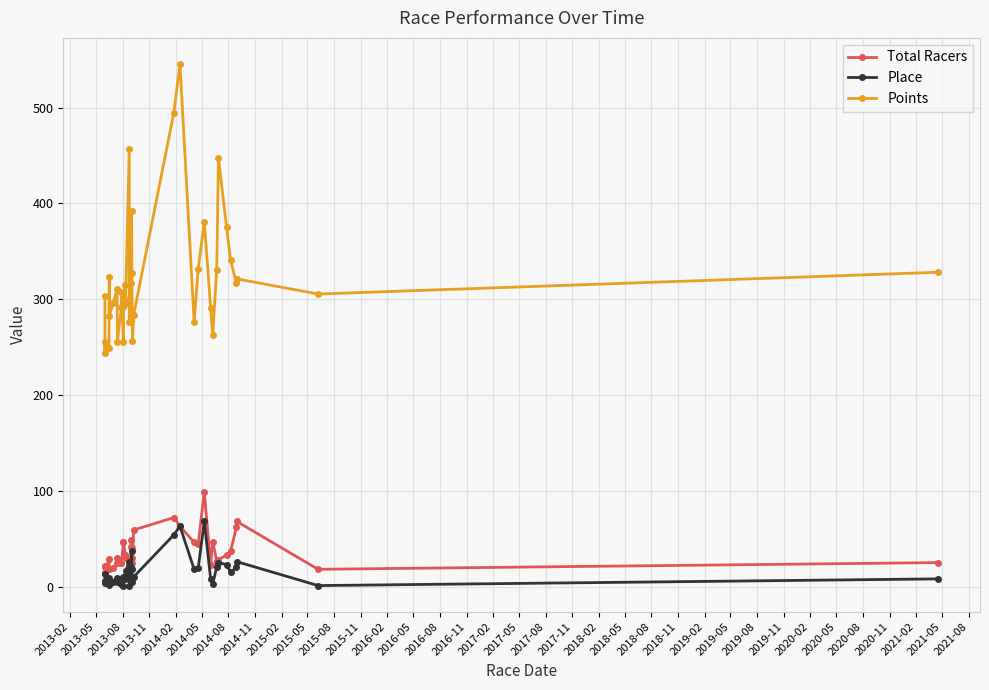

True or false: Total Racers and Place intersect in this chart.

False